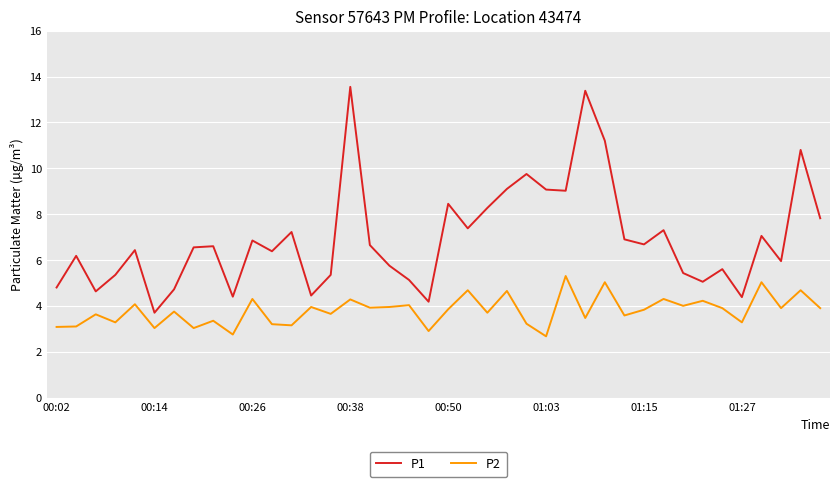

True or false: P1 and P2 cross at least once.

False